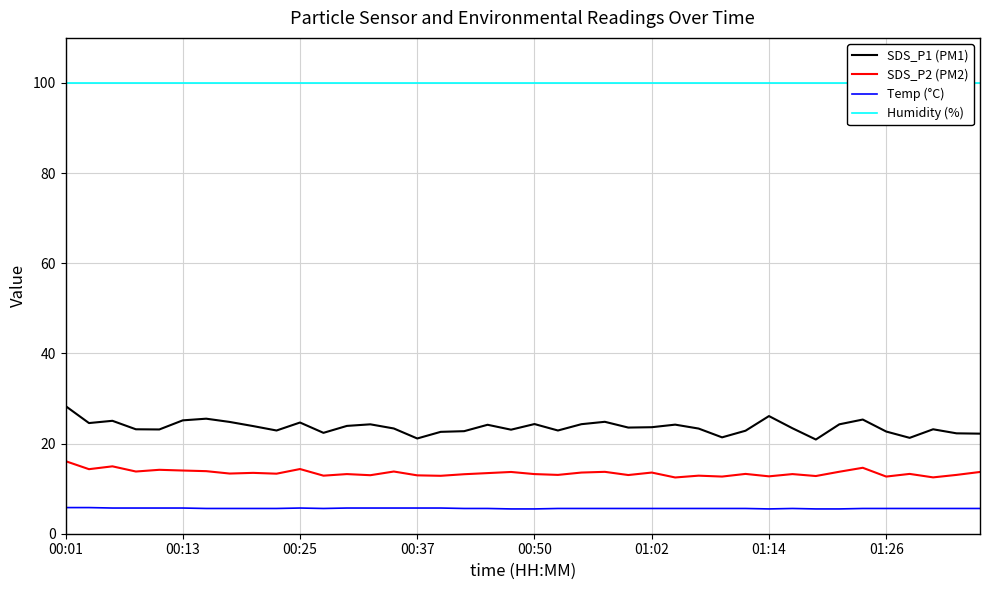

What is the value of the Temp (°C) point at the 4th from the left?

5.7